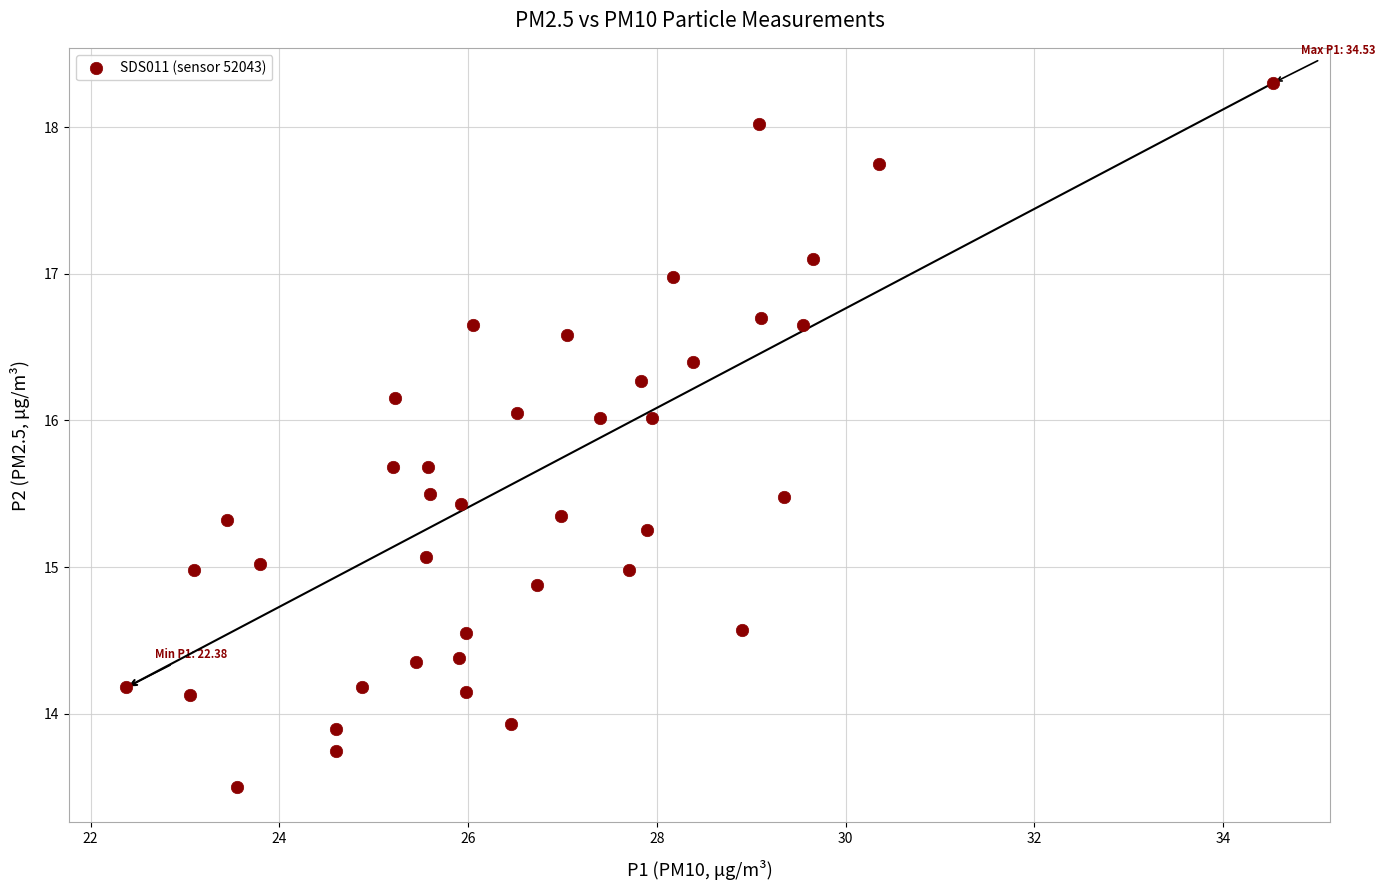

What is the range of X values (max minus min)?

12.2